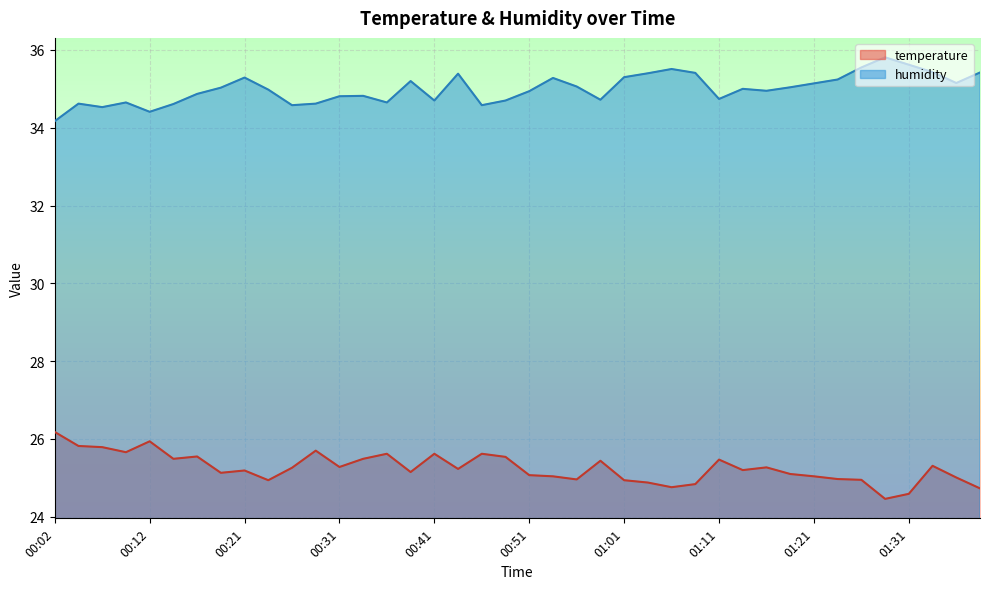

What is the difference between the temperature values at 01:19 and 01:01?

0.2